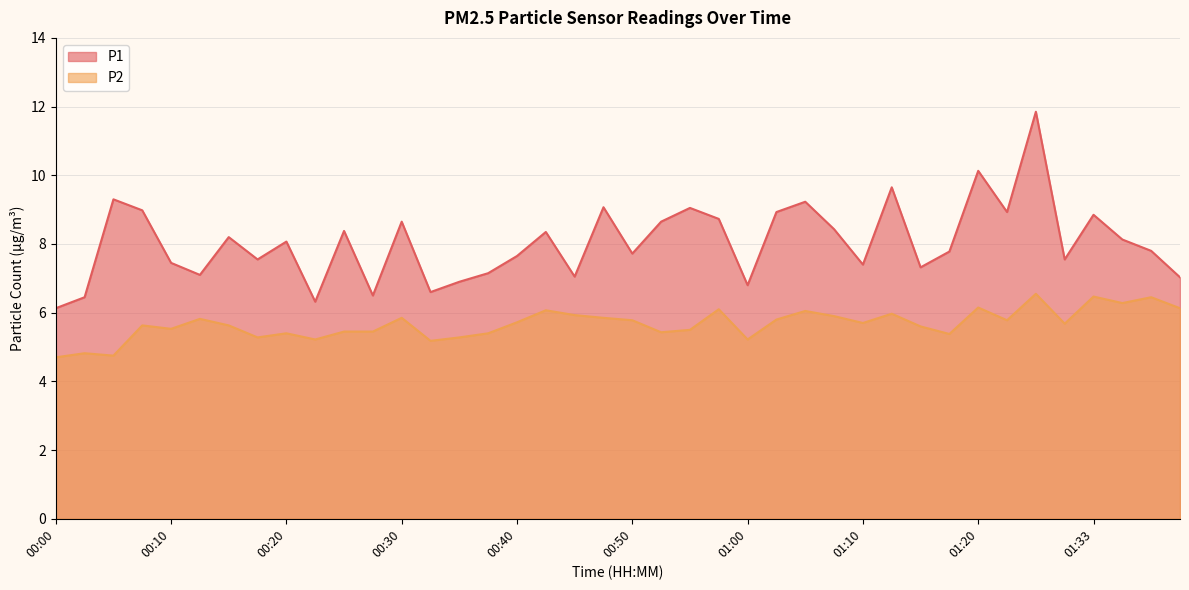

What is the minimum value shown in the chart?

4.7